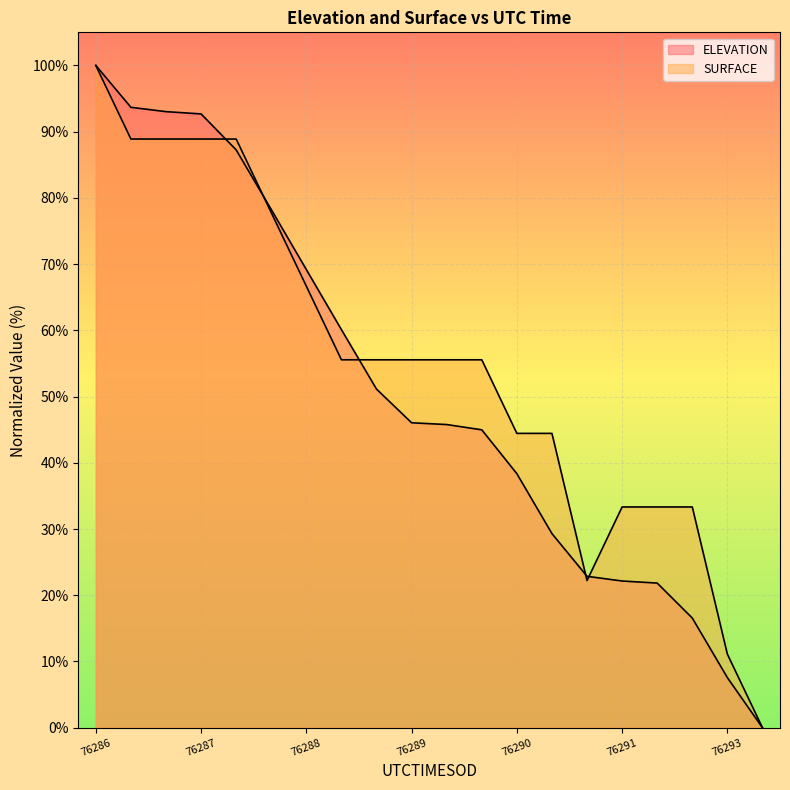

How many lines are shown in the chart?

2